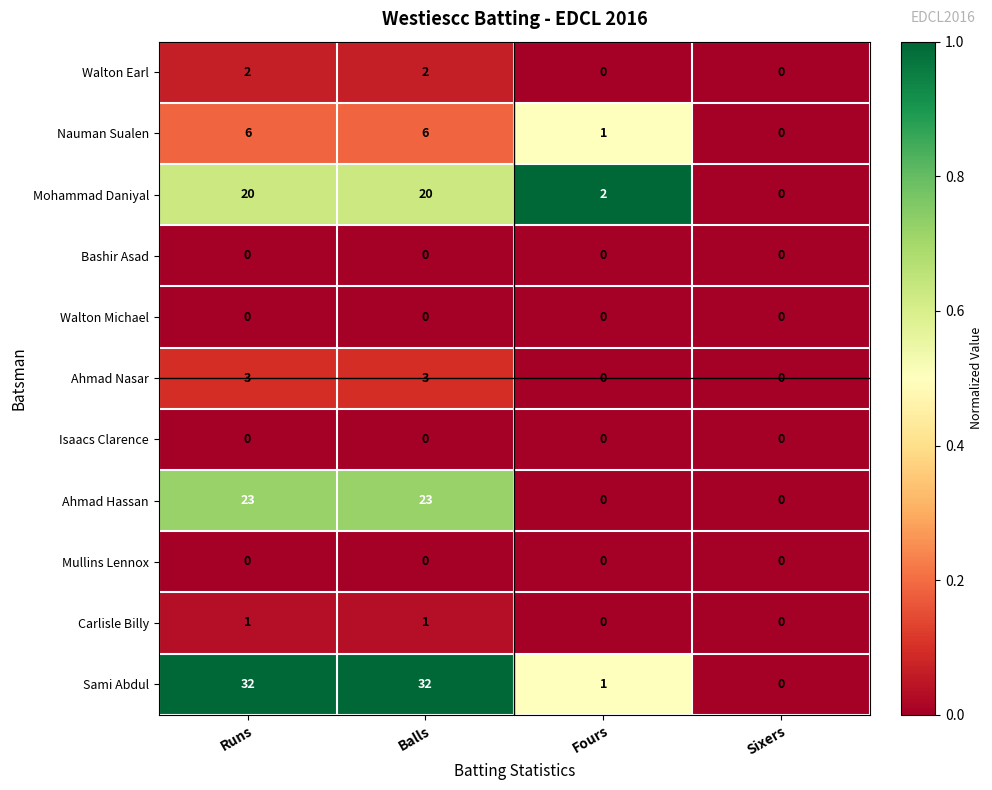

The Mullins Lennox series shows 0 at Balls. True or false?

True